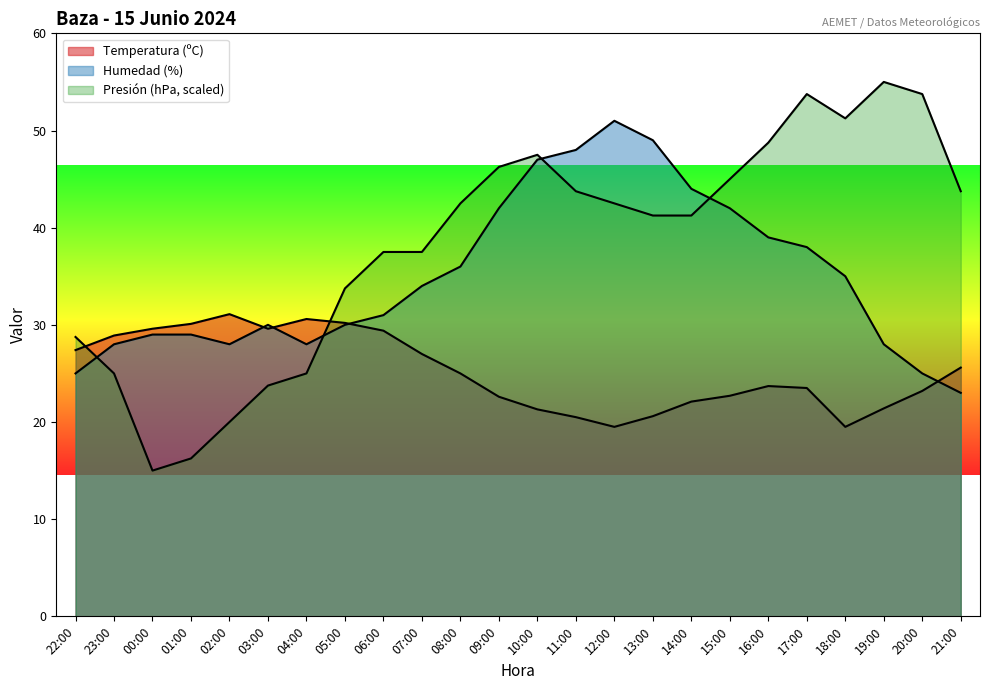

How many interior local peaks does the Presión (hPa) series have?

3